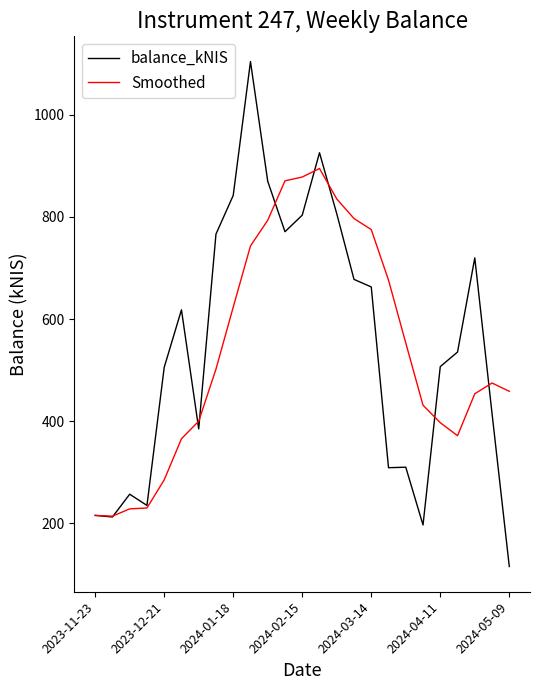

What is the minimum value for balance_kNIS?

115.3